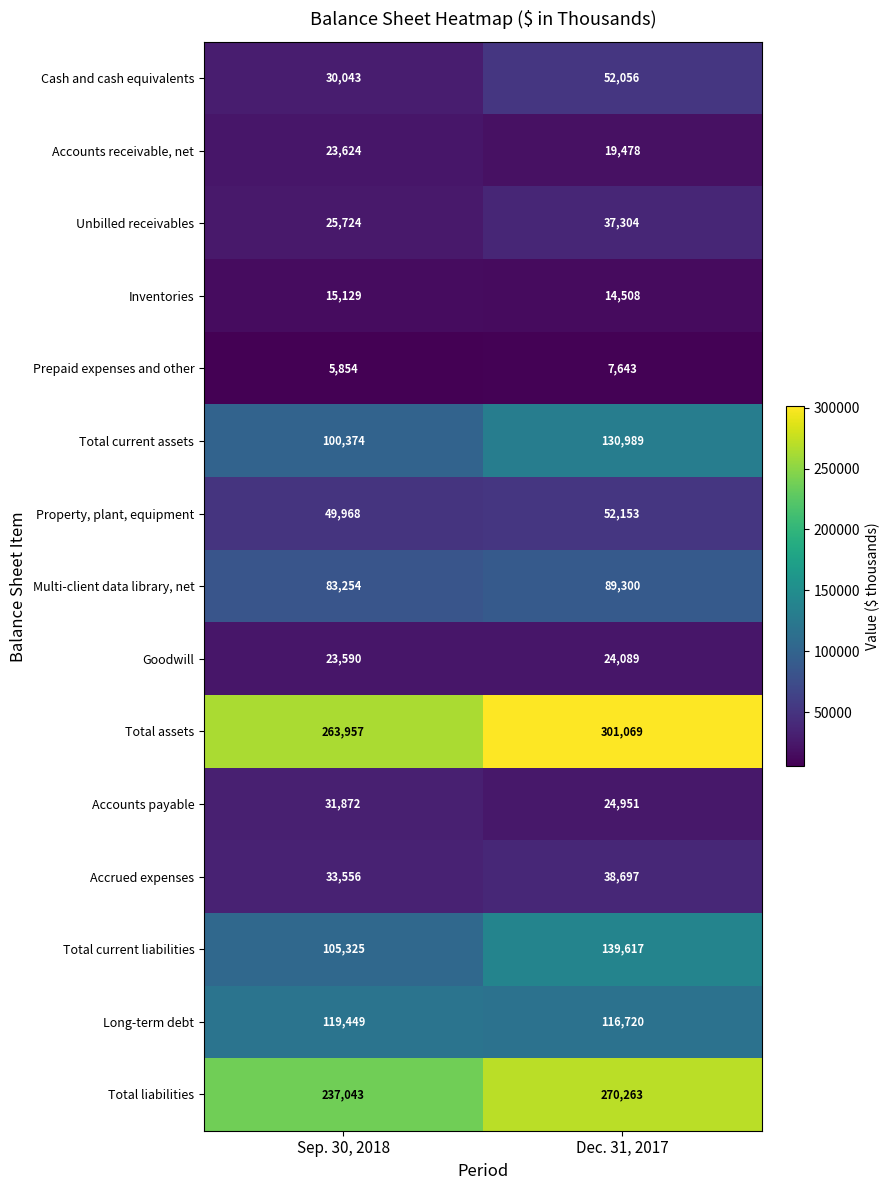

Reading left to right, list all the values displayed in this chart.

Cash and cash equivalents: Sep. 30, 2018=30043	Dec. 31, 2017=52056
Accounts receivable, net: Sep. 30, 2018=23624	Dec. 31, 2017=19478
Unbilled receivables: Sep. 30, 2018=25724	Dec. 31, 2017=37304
Inventories: Sep. 30, 2018=15129	Dec. 31, 2017=14508
Prepaid expenses and other: Sep. 30, 2018=5854	Dec. 31, 2017=7643
Total current assets: Sep. 30, 2018=100374	Dec. 31, 2017=130989
Property, plant, equipment: Sep. 30, 2018=49968	Dec. 31, 2017=52153
Multi-client data library, net: Sep. 30, 2018=83254	Dec. 31, 2017=89300
Goodwill: Sep. 30, 2018=23590	Dec. 31, 2017=24089
Total assets: Sep. 30, 2018=263957	Dec. 31, 2017=301069
Accounts payable: Sep. 30, 2018=31872	Dec. 31, 2017=24951
Accrued expenses: Sep. 30, 2018=33556	Dec. 31, 2017=38697
Total current liabilities: Sep. 30, 2018=105325	Dec. 31, 2017=139617
Long-term debt: Sep. 30, 2018=119449	Dec. 31, 2017=116720
Total liabilities: Sep. 30, 2018=237043	Dec. 31, 2017=270263